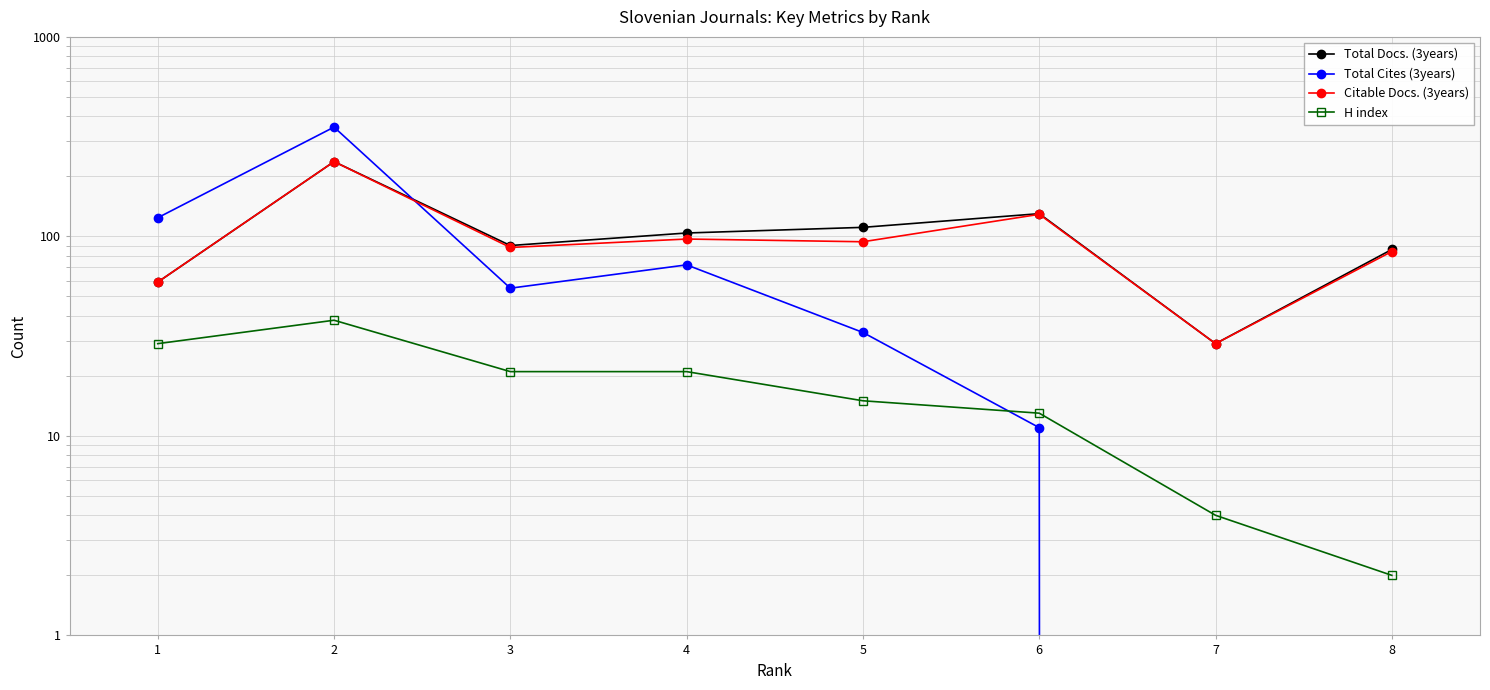

Count the number of categories in the chart.

8